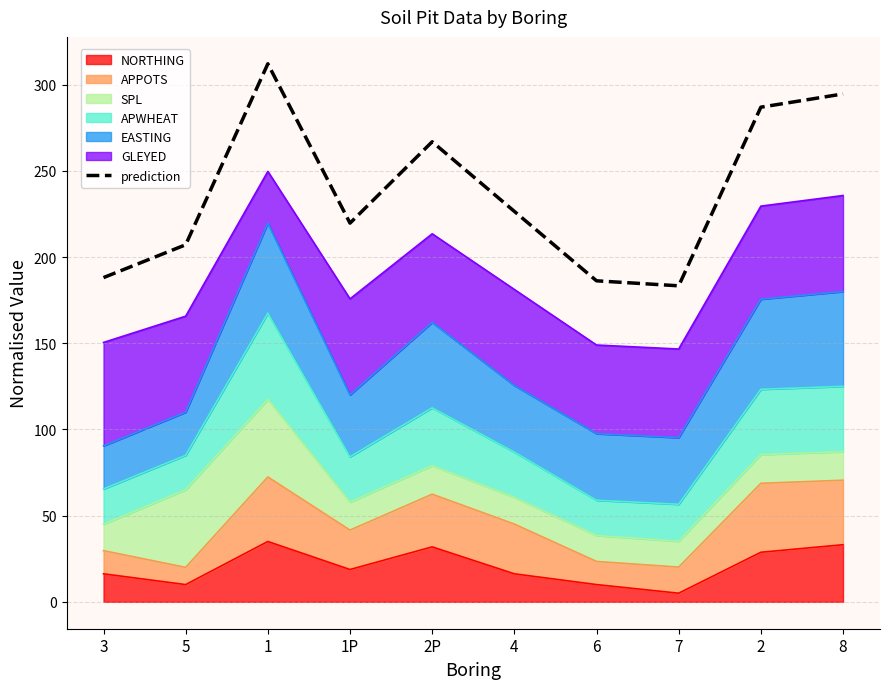

What is the difference between the maximum and minimum values?

128.8